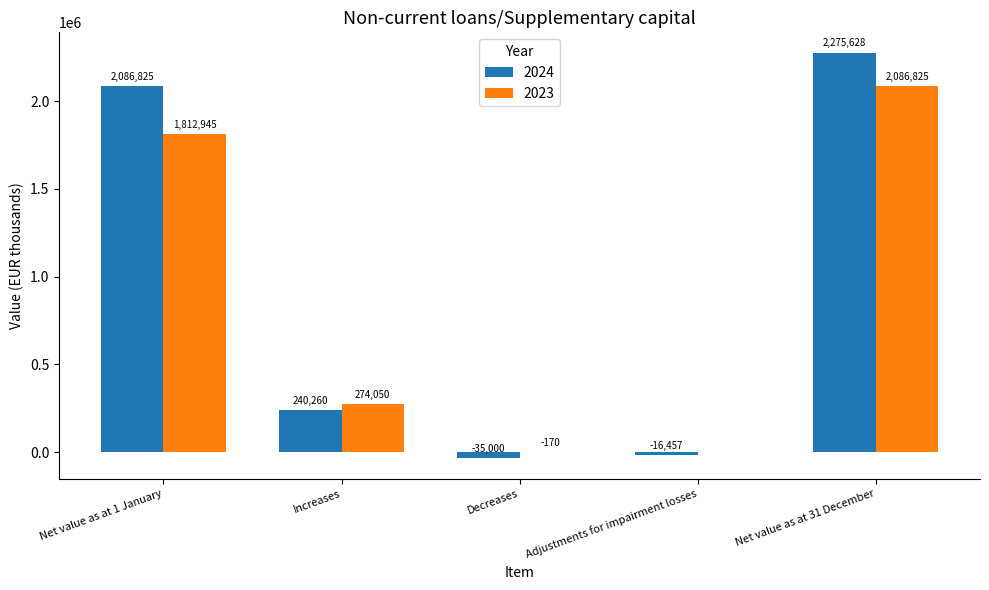

What is the difference between the 2024 values at Decreases and Increases?

275260